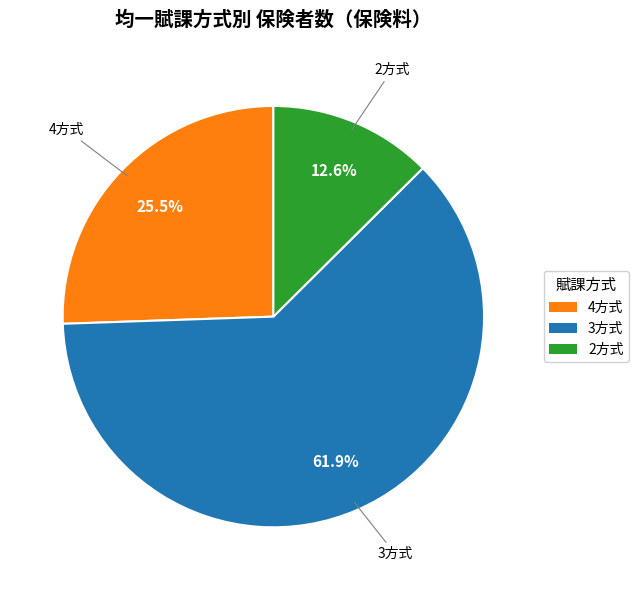

Which slice is the largest?

3方式